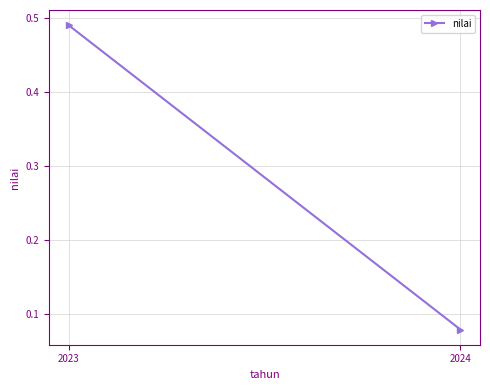

List the labels in order of value, smallest first.

2024, 2023